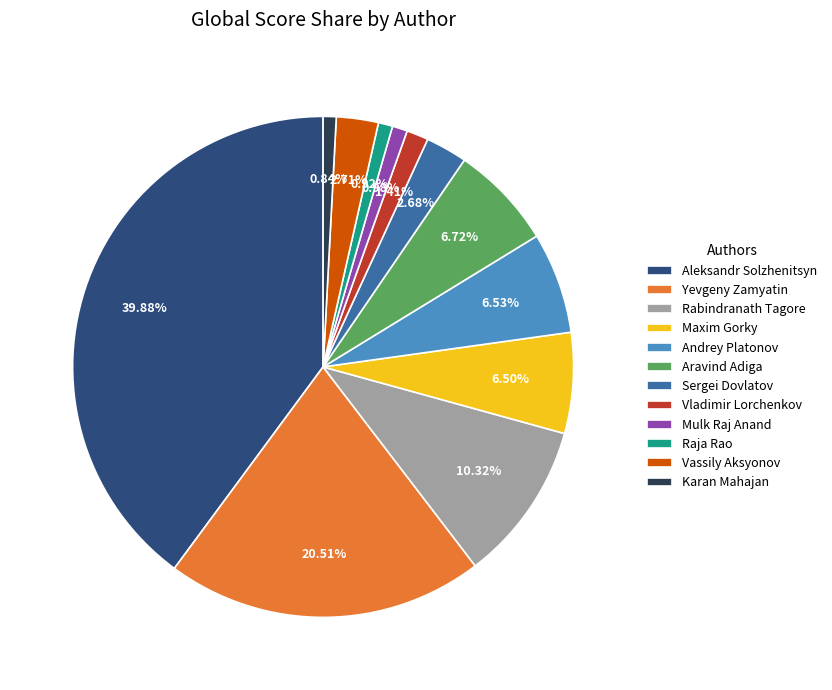

Which has a higher value, Aleksandr Solzhenitsyn or Andrey Platonov?

Aleksandr Solzhenitsyn